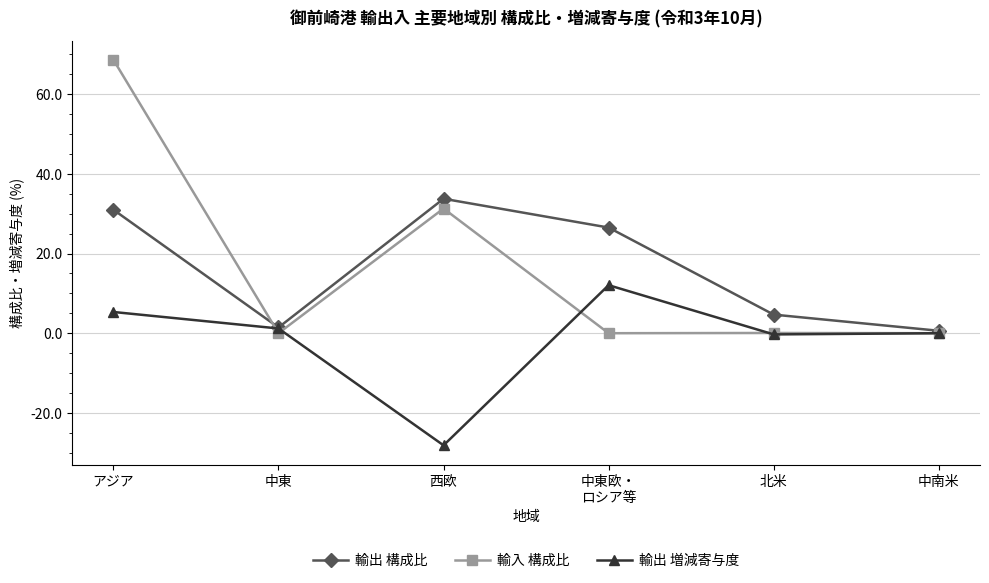

Rank the series by their maximum value, from highest to lowest.

輸入 構成比, 輸出 構成比, 輸出 増減寄与度